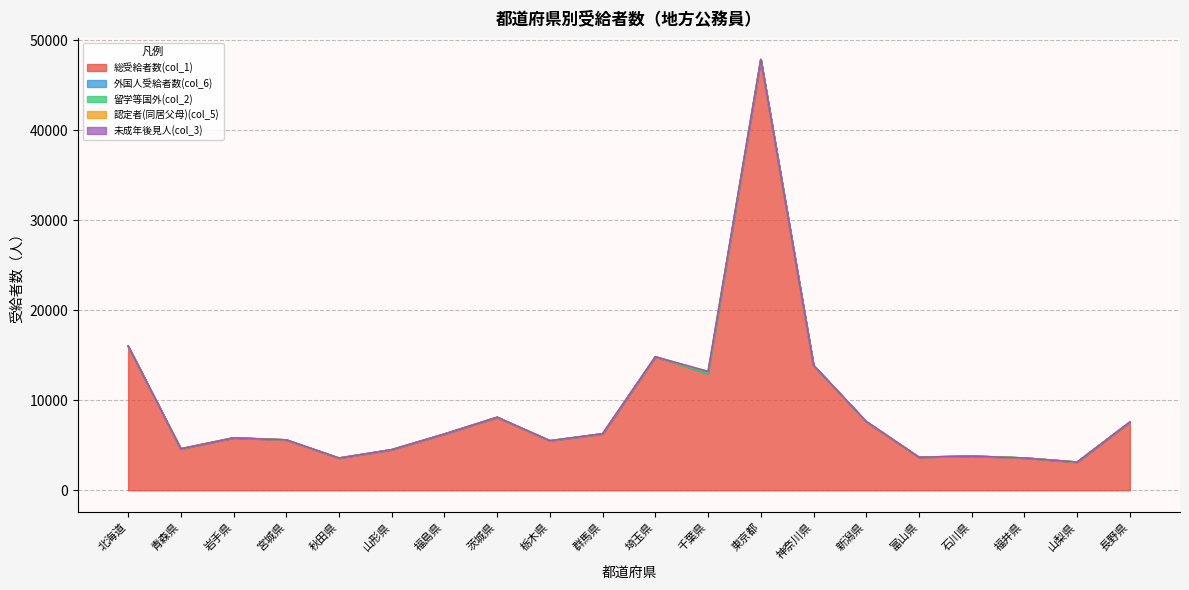

At which category is the sum across all series the highest?

東京都